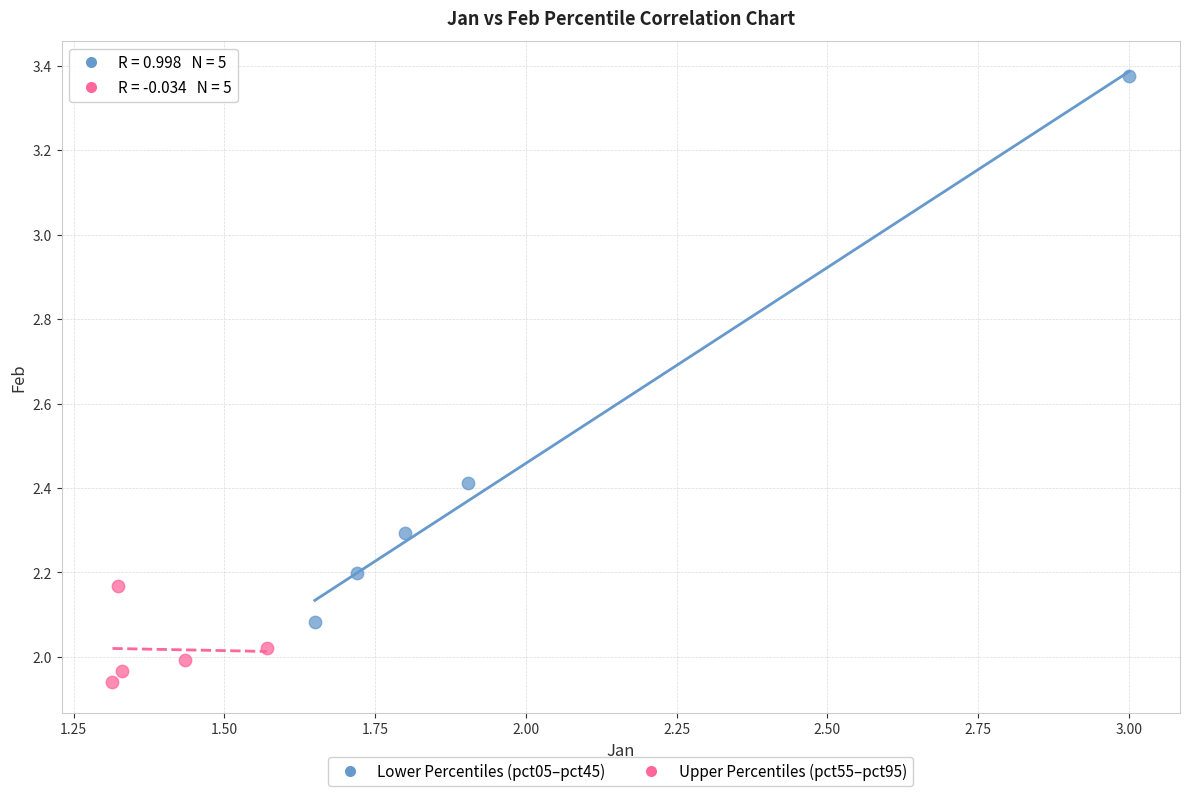

Which series has the widest spread of Y values?

Lower Percentiles (pct05–pct45)